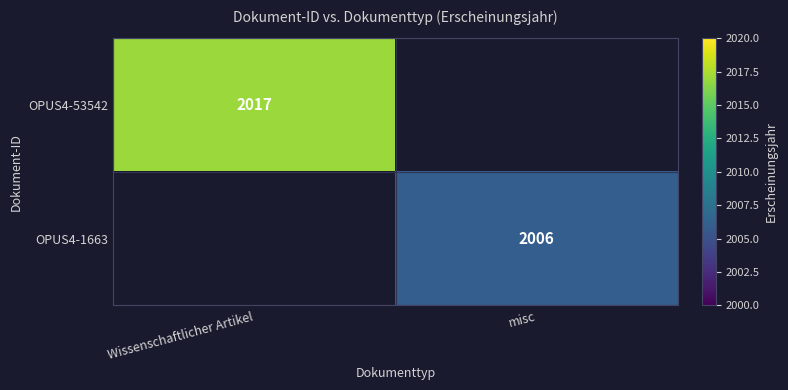

True or false: OPUS4-53542 has a value of 3369 at Wissenschaftlicher Artikel.

False